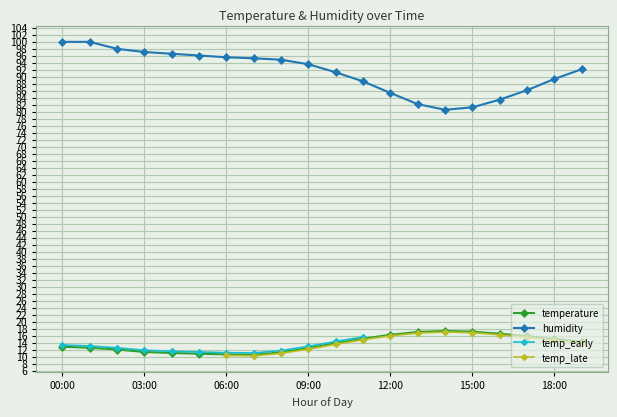

The humidity series shows 179.0 at 00:00. True or false?

False